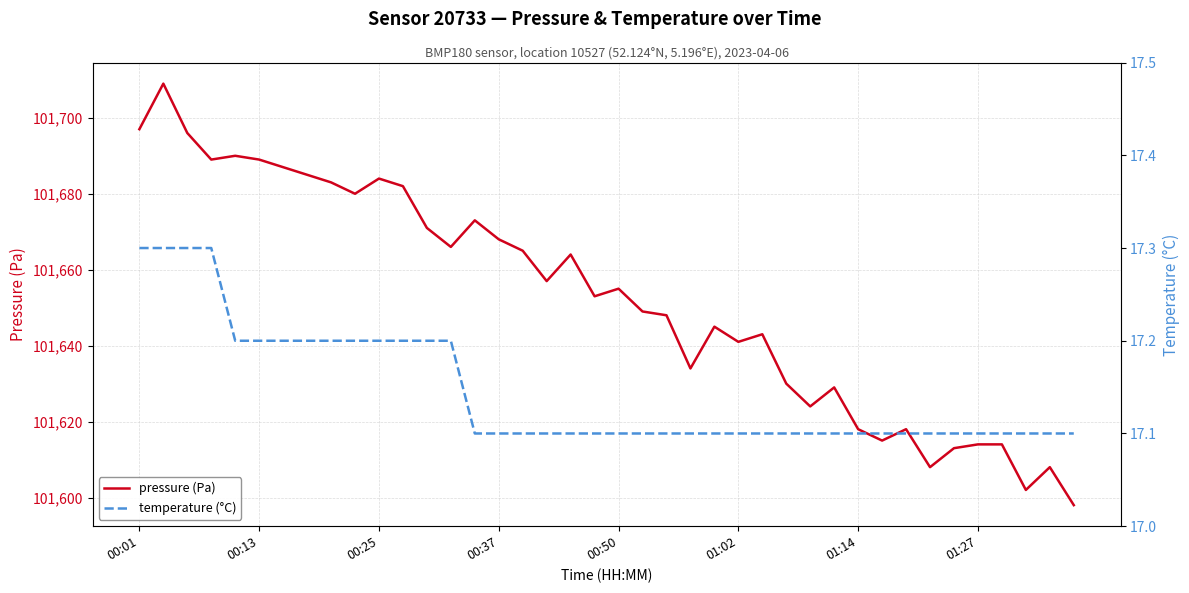

How many interior local valleys does the pressure (Pa) series have?

11